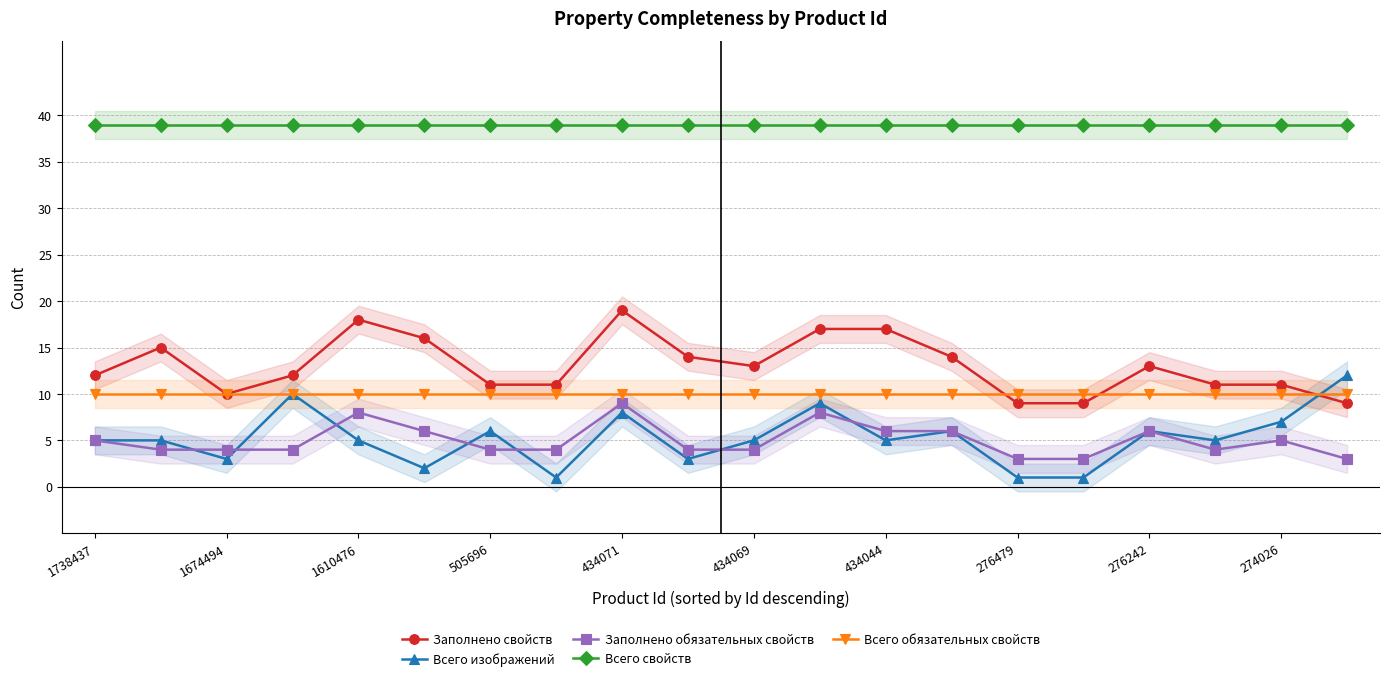

True or false: Всего обязательных свойств has a value of 10 at 434071.

True